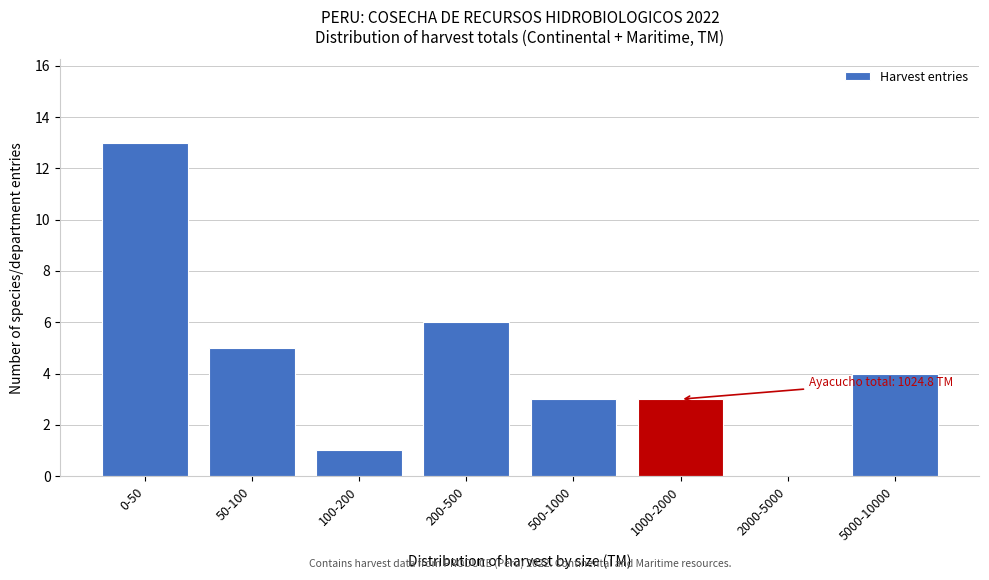

Reading left to right, extract all data points from this chart.

0-50=13	50-100=5	100-200=1	200-500=6	500-1000=3	1000-2000=3	2000-5000=0	5000-10000=4